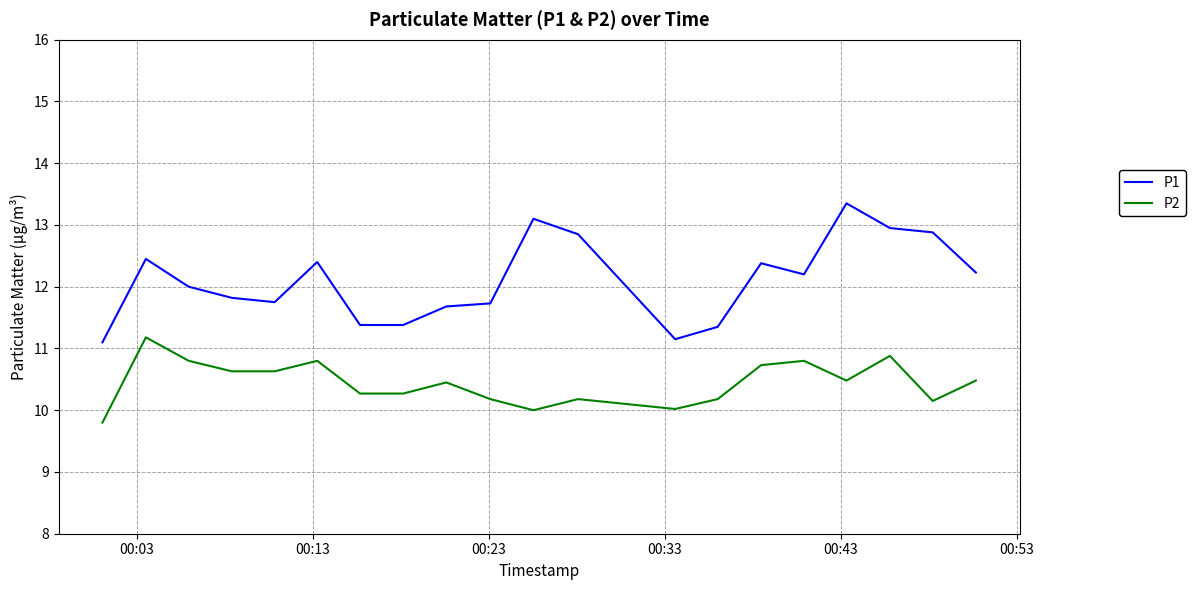

List the series in order of their peak value, highest first.

P1, P2